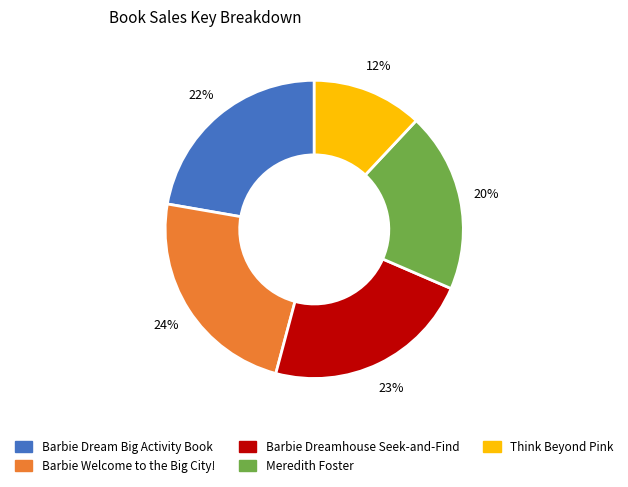

Which has a higher value, Barbie Welcome to the Big City! or Barbie Dreamhouse Seek-and-Find?

Barbie Welcome to the Big City!